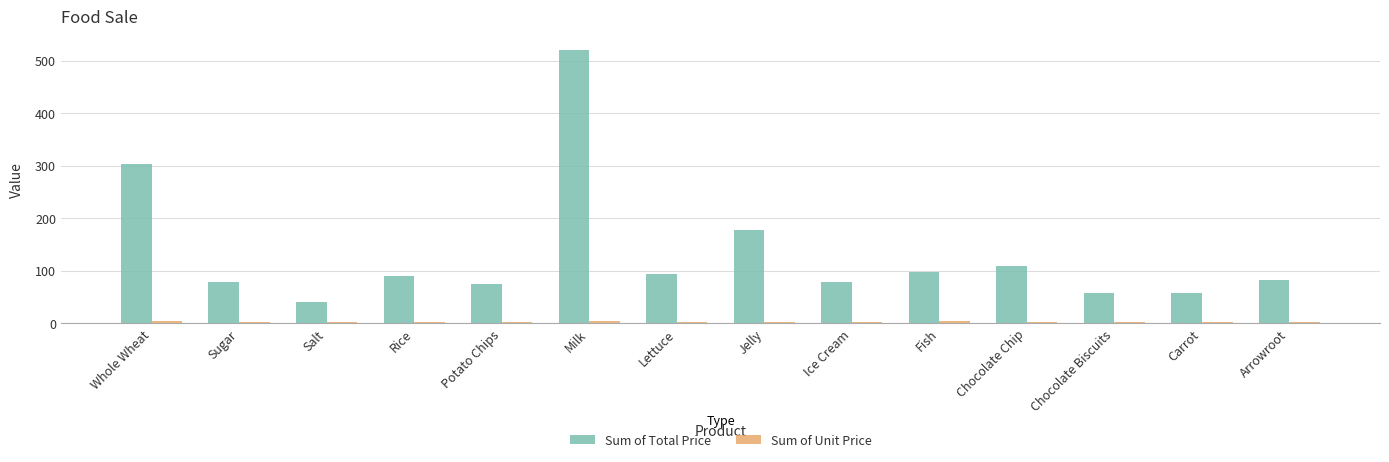

Where does the Sum of Total Price series first go above 90?

Whole Wheat